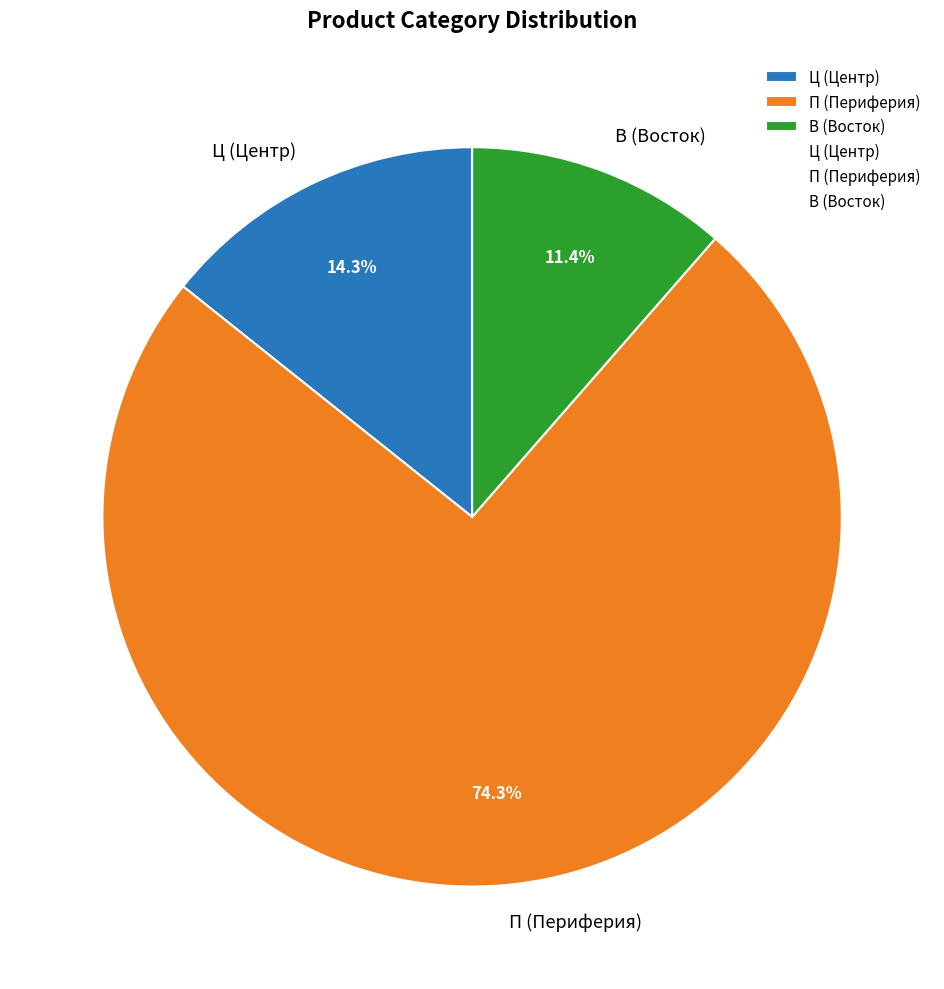

Between Ц (Центр) and В (Восток), which is larger?

Ц (Центр)